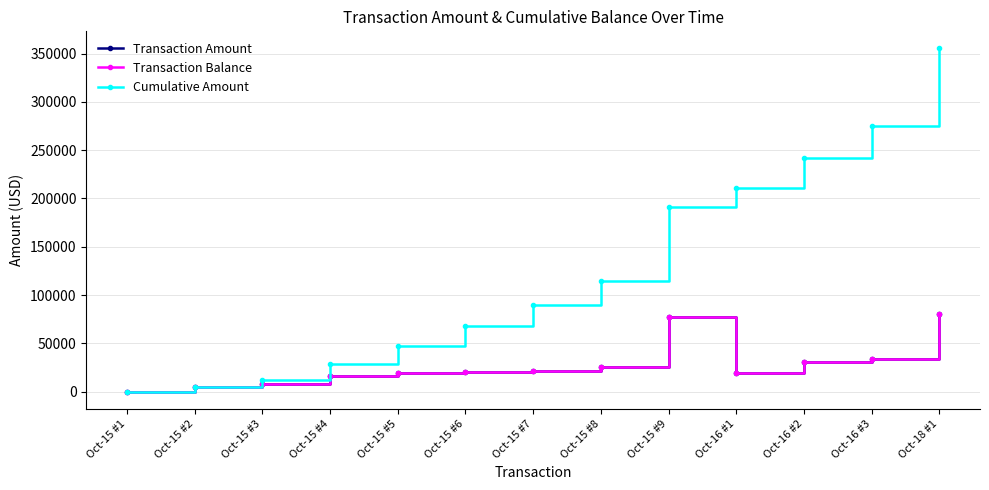

Reading left to right, list all the values displayed in this chart.

Transaction Amount: -50.0	4362.7	7514.0	16597.2	19167.4	19885.8	21713.2	24980.5	77441.6	19140.4	30676.2	33839.6	80043.9
Transaction Balance: -50.0	4362.7	7514.0	16597.2	19167.4	19885.8	21713.2	24980.5	77441.6	19140.4	30676.2	33839.6	80043.9
Cumulative Amount: -50.0	4312.7	11826.7	28423.9	47591.4	67477.1	89190.3	114170.9	191612.5	210752.9	241429.1	275268.7	355312.6